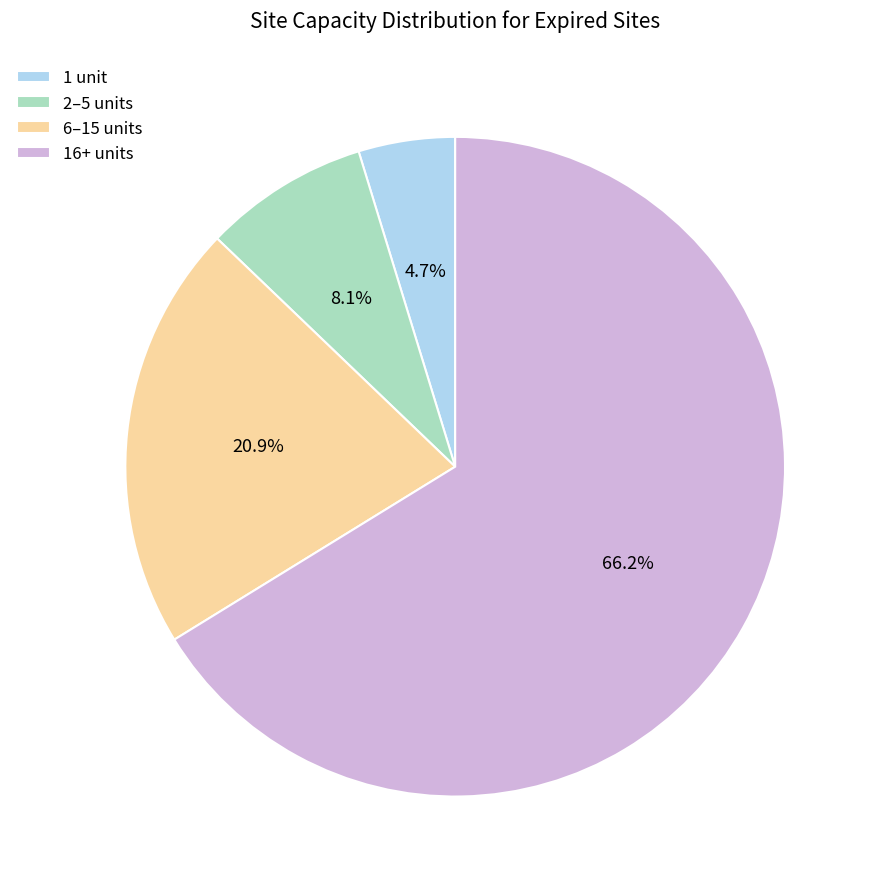

Approximately how many times larger is the value at 6–15 units compared to 1 unit?

4.4